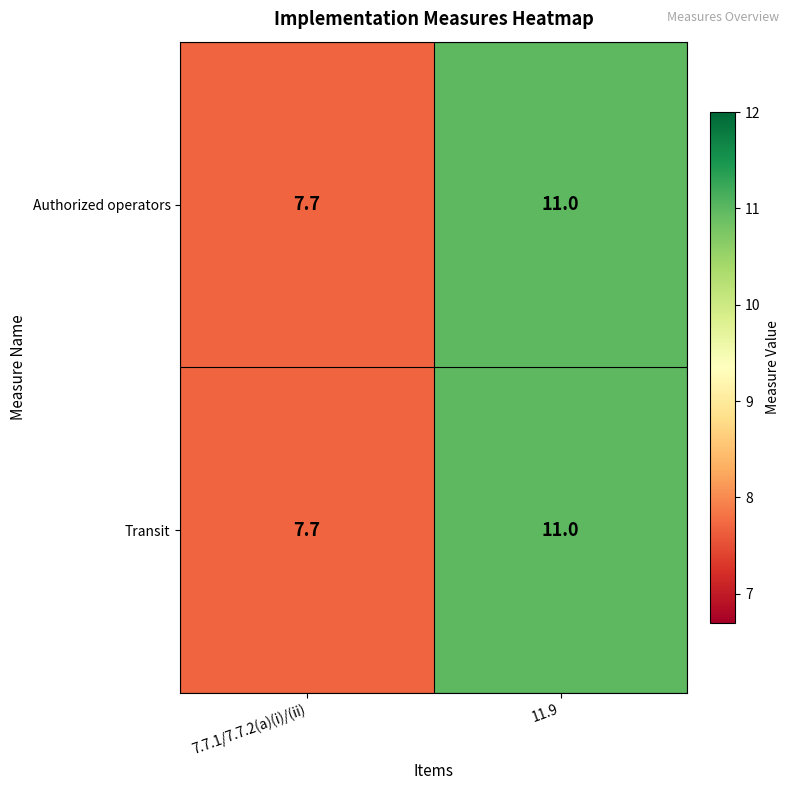

At which label is Transit closest to 9?

7.7.1/7.7.2(a)(i)/(ii)